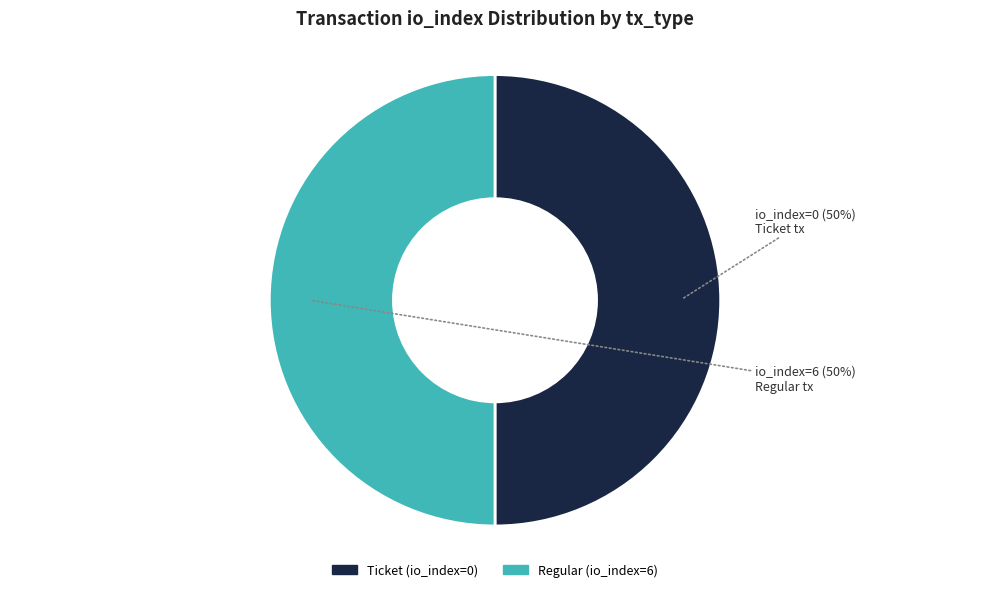

What is the ratio of the value at Ticket (io_index=0) to the value at Regular (io_index=6)?

1.0